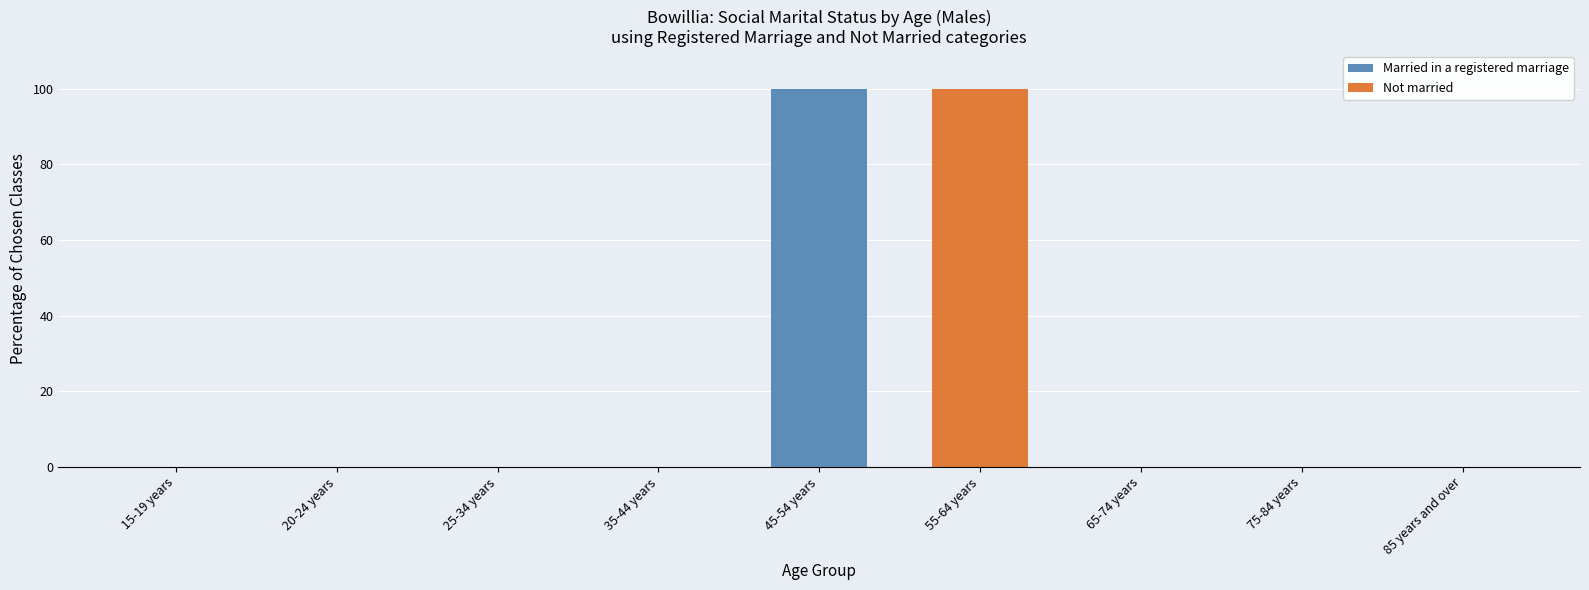

What are all the series names shown in the legend?

Married in a registered marriage, Not married